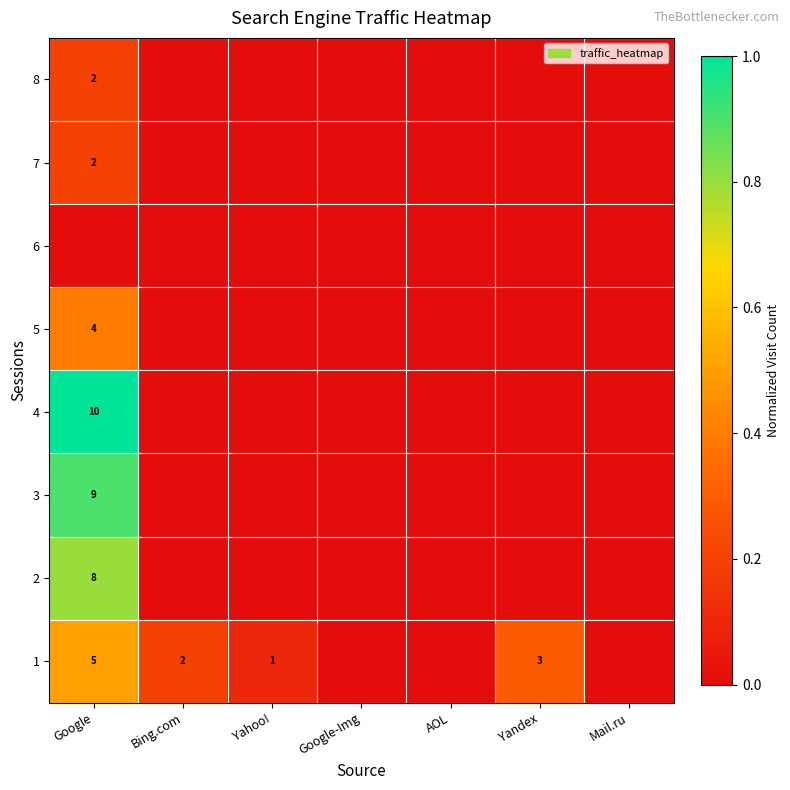

What is the difference between the 1 values at Google and Bing.com?

3